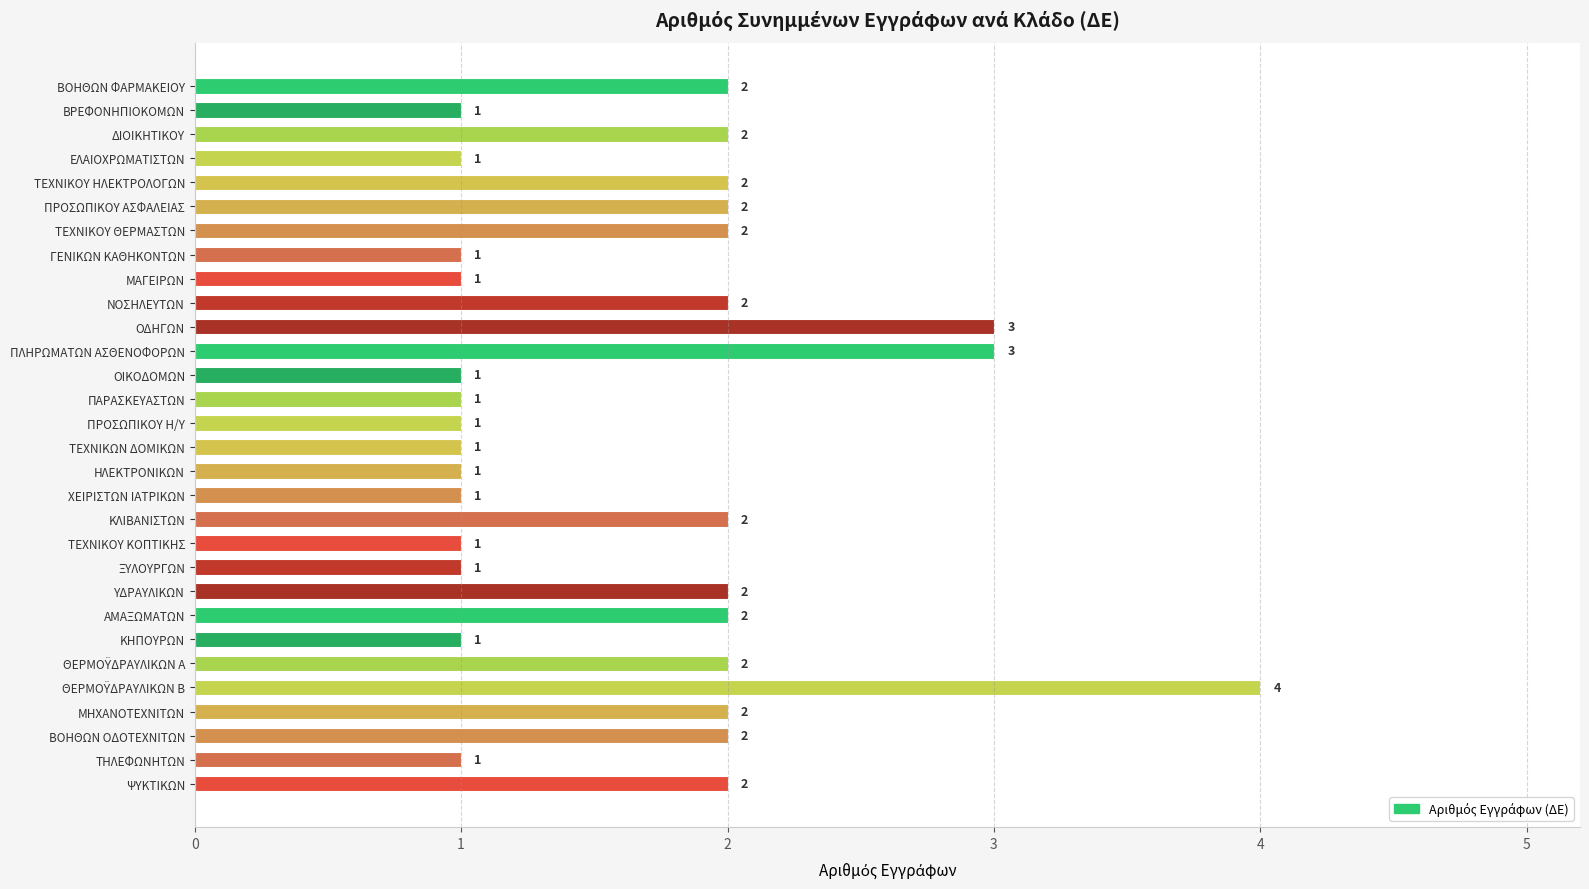

Is it true that the value at ΒΟΗΘΩΝ ΟΔΟΤΕΧΝΙΤΩΝ is 1?

False